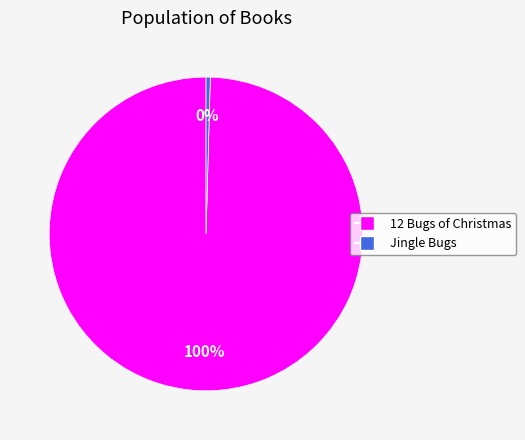

To the nearest percent, what is the average slice percentage?

50%